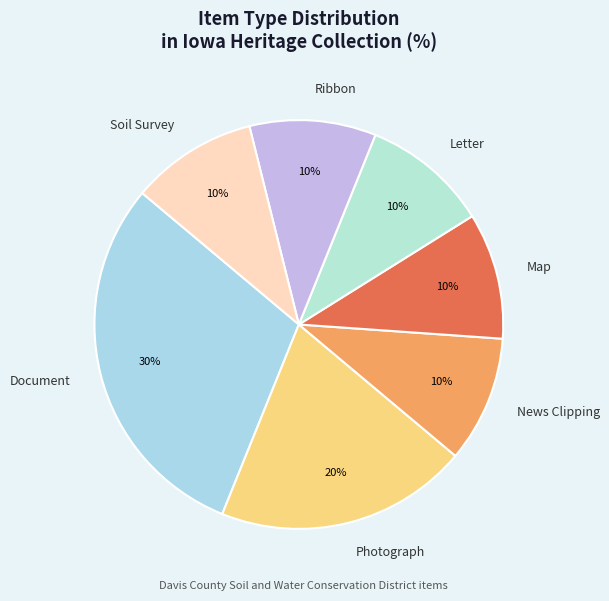

The Map slice represents 19% of the pie. True or false?

False